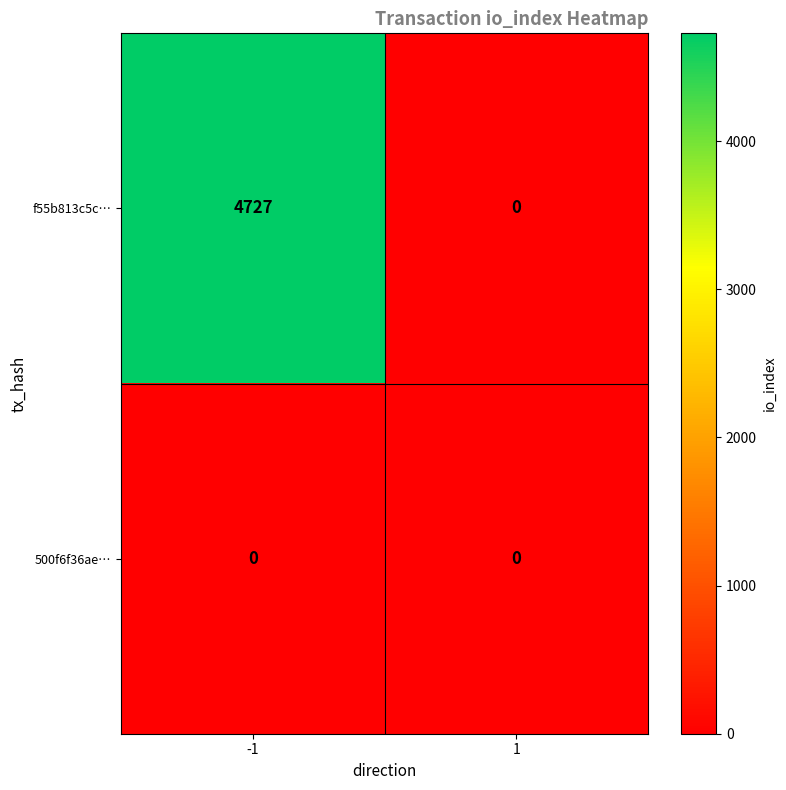

Which series has the widest spread of values?

f55b813c5c…